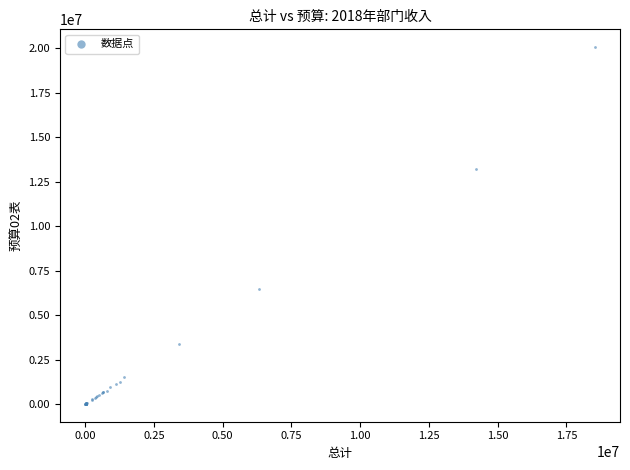

What Y value in the scatter plot is closest to 10033999?

13223378